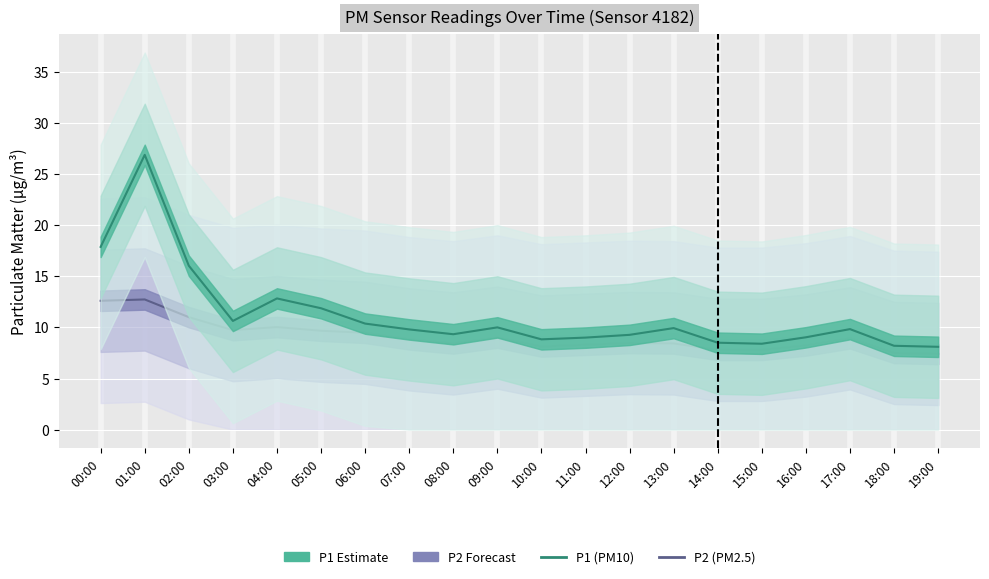

Reading left to right, extract all data points from this chart.

P2 (PM2.5): 12.6	12.7	11.0	9.7	10.0	9.7	9.5	8.8	8.4	9.0	8.1	8.3	8.5	8.4	7.8	7.8	8.2	8.9	7.5	7.4
P1 (PM10): 17.9	26.9	16.0	10.6	12.8	11.9	10.4	9.8	9.3	10.0	8.8	9.0	9.3	9.9	8.5	8.4	9.0	9.8	8.2	8.1